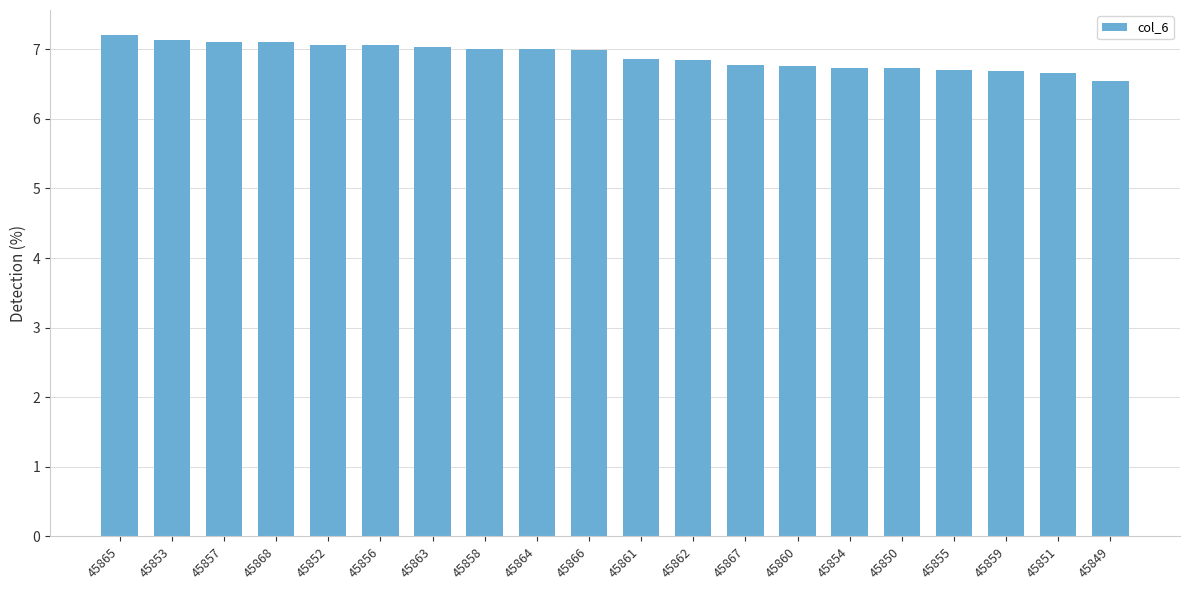

What is the label of the 3rd bar from the left?

45857